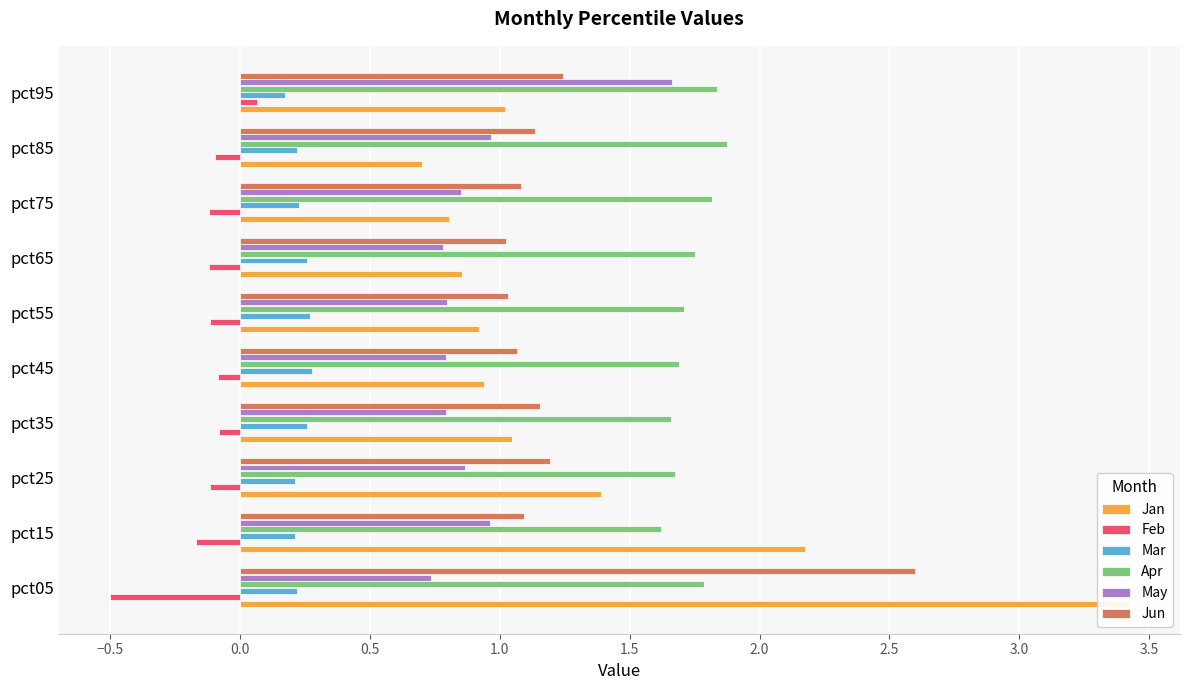

What are all the series names shown in the legend?

Jan, Feb, Mar, Apr, May, Jun